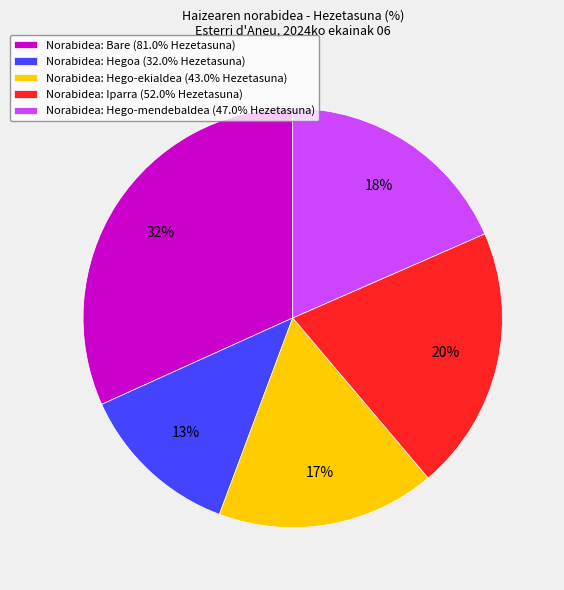

How many slices are in this pie chart?

5